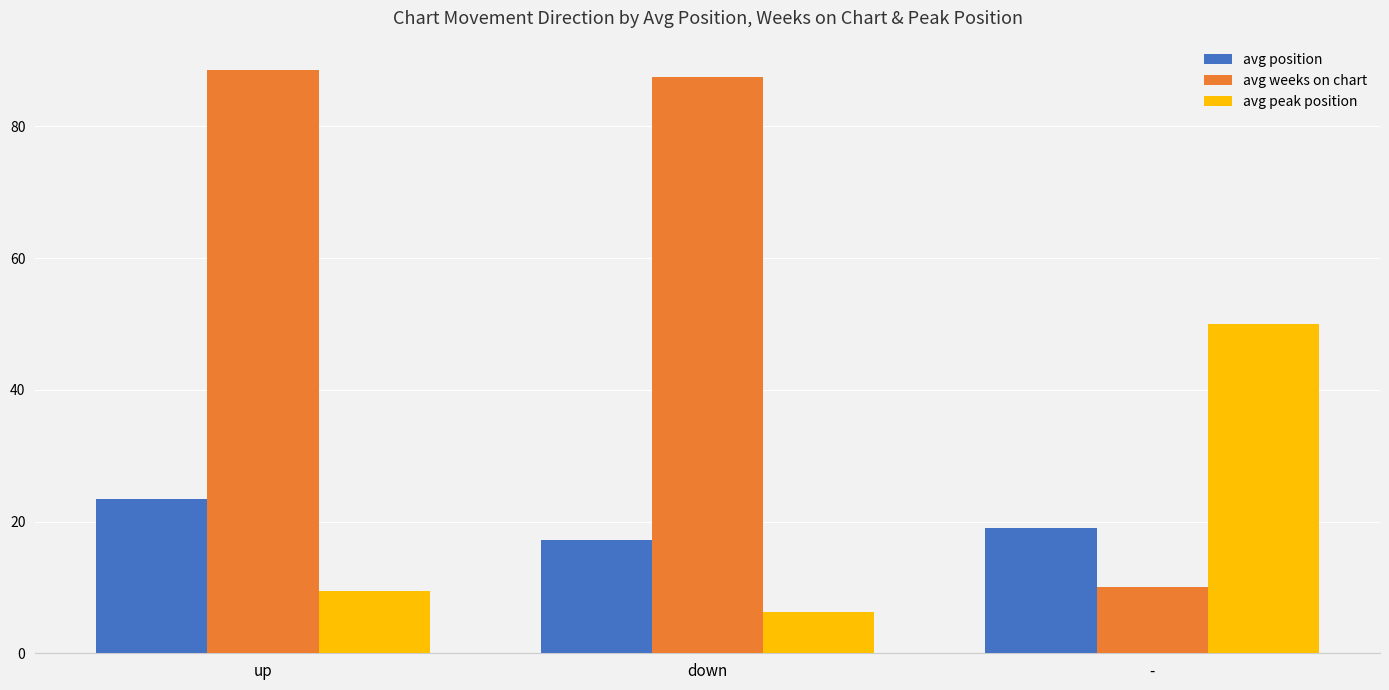

Does the chart contain any negative values?

No